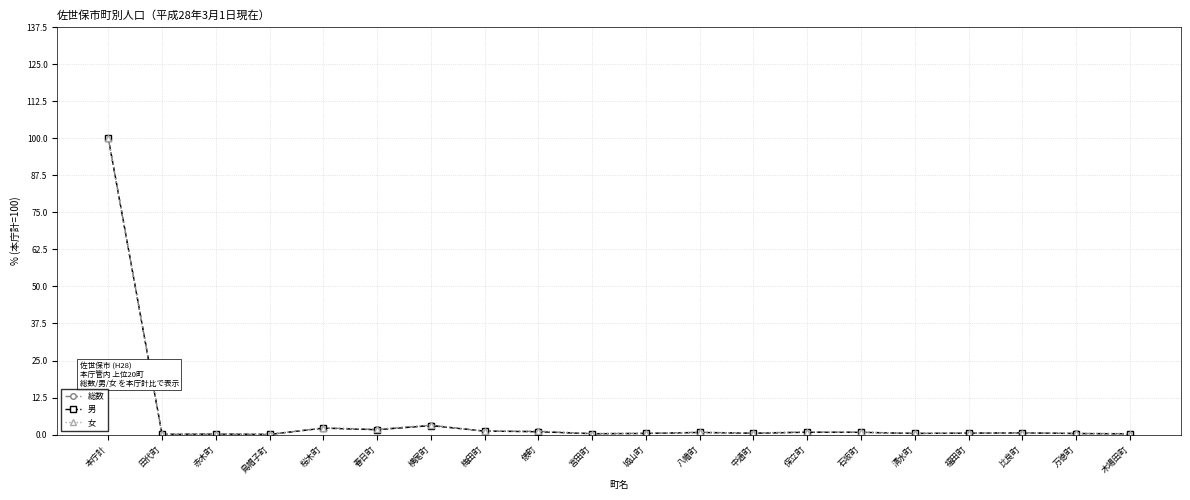

True or false: 男 has more than 0 interior local peaks.

True